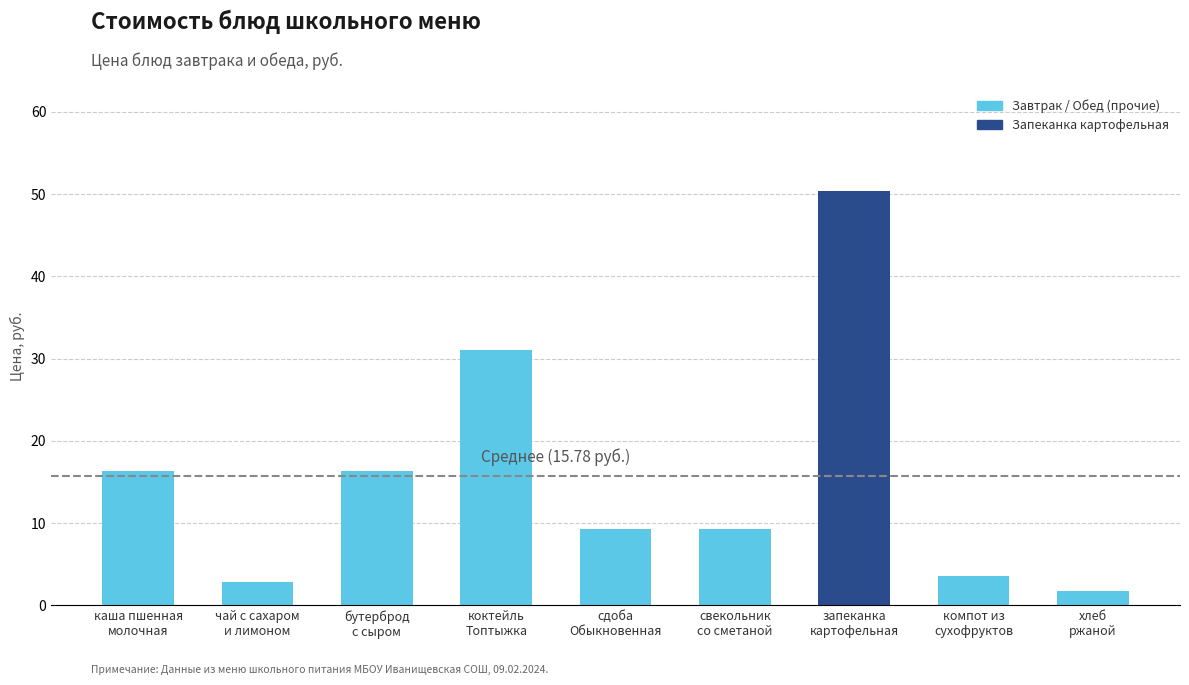

Does the chart contain any negative values?

No